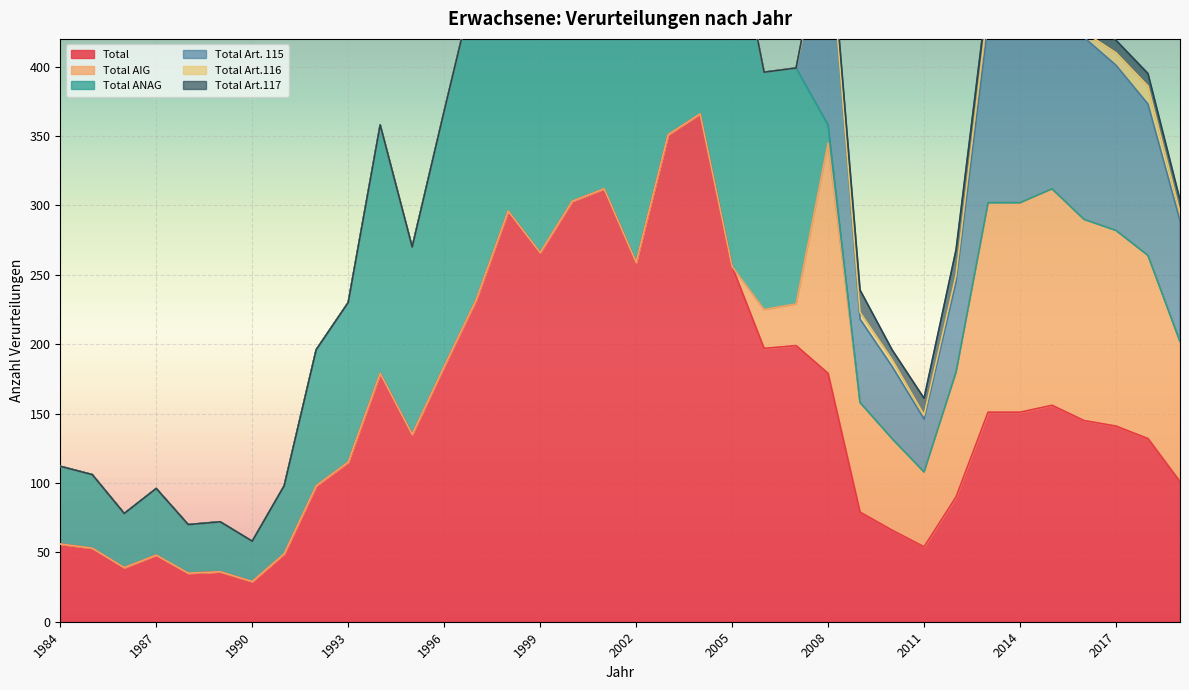

Where is Total Art. 115 nearest to the value 73?

2012